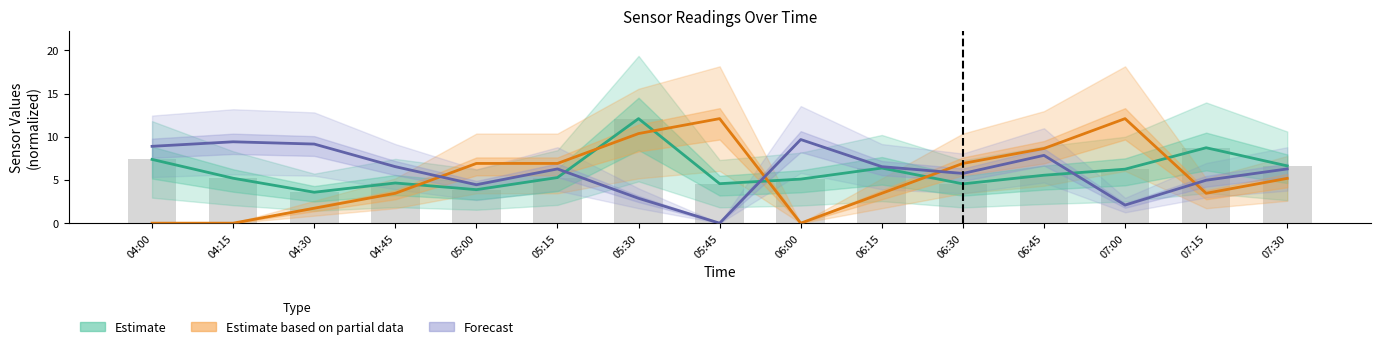

Count the number of categories in the chart.

15